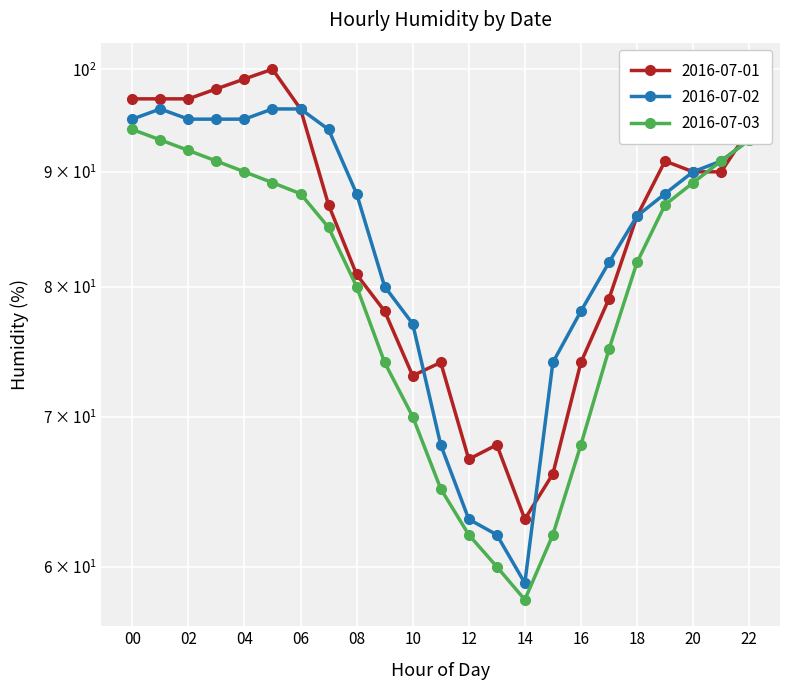

Reading left to right, list all the values displayed in this chart.

2016-07-01: 00=97	01=97	02=97	03=98	04=99	05=100	06=96	07=87	08=81	09=78	10=73	11=74	12=67	13=68	14=63	15=66	16=74	17=79	18=86	19=91	20=90	21=90	22=94
2016-07-02: 00=95	01=96	02=95	03=95	04=95	05=96	06=96	07=94	08=88	09=80	10=77	11=68	12=63	13=62	14=59	15=74	16=78	17=82	18=86	19=88	20=90	21=91	22=93
2016-07-03: 00=94	01=93	02=92	03=91	04=90	05=89	06=88	07=85	08=80	09=74	10=70	11=65	12=62	13=60	14=58	15=62	16=68	17=75	18=82	19=87	20=89	21=91	22=93